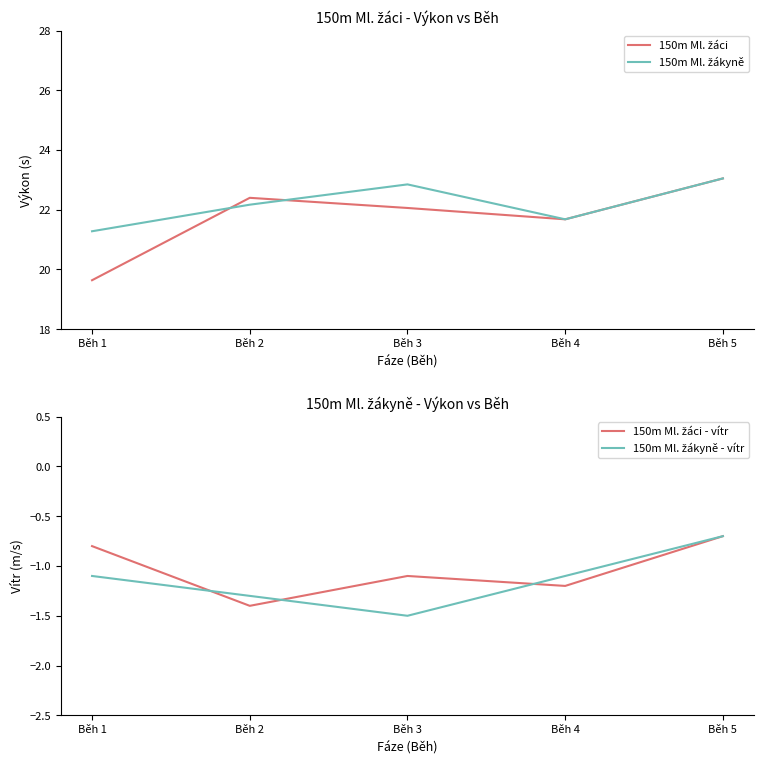

How many data points in 150m Ml. žáci - vítr are less than -1?

3